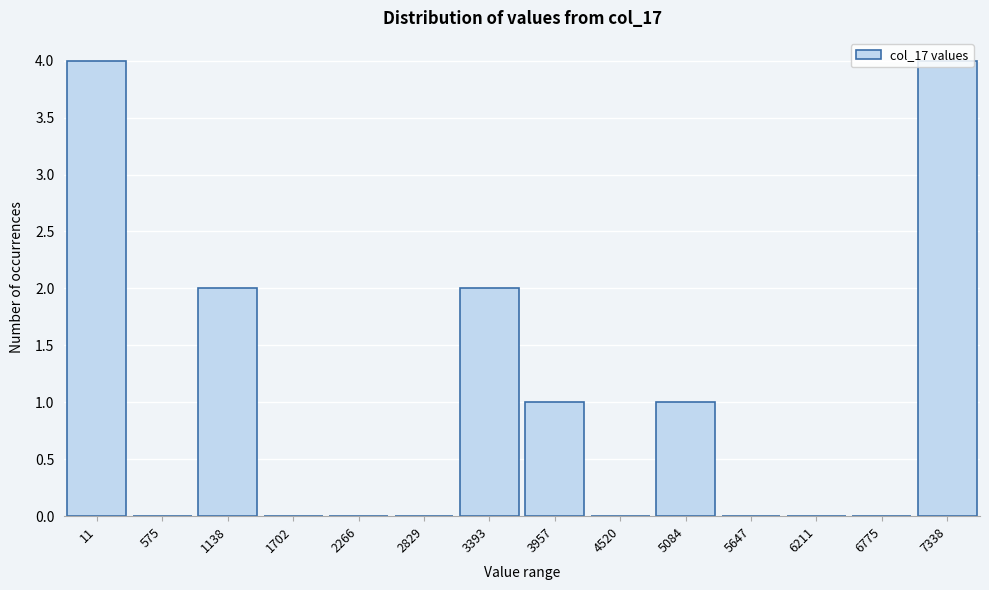

What is the sum of all values?

14